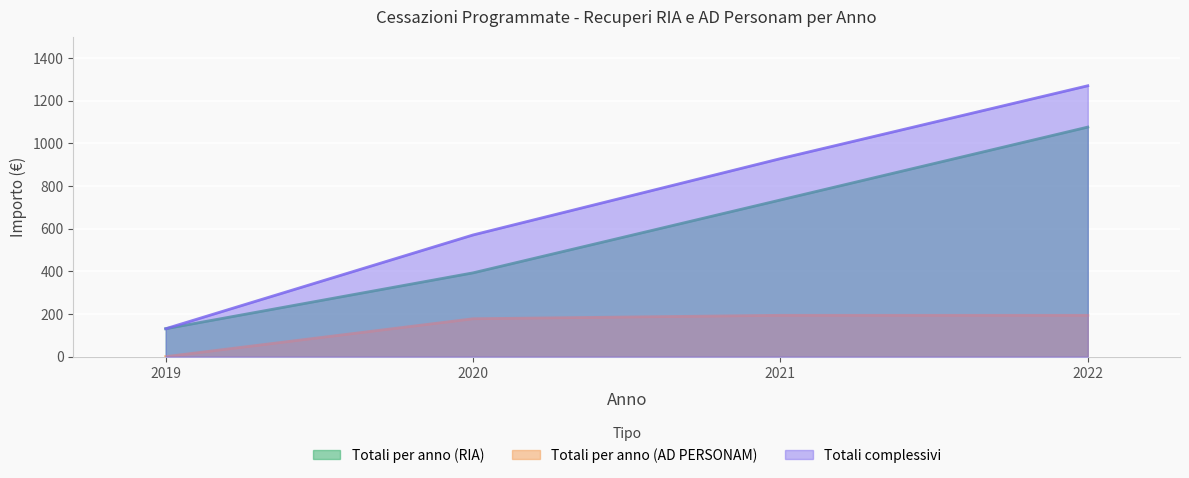

How many distinct data groups are displayed?

3